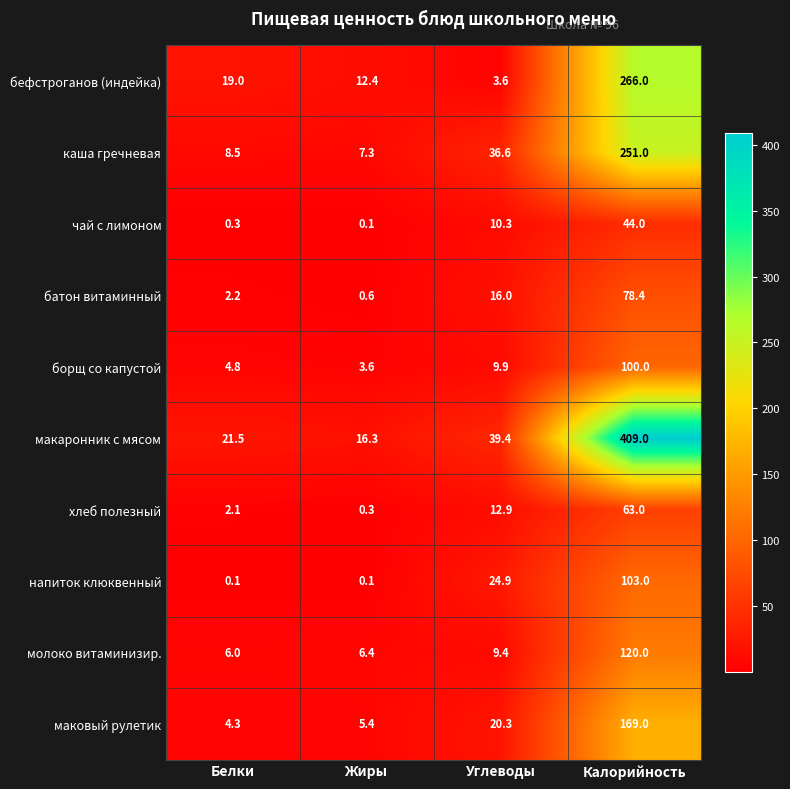

At which category does the chart reach its peak across all series?

Калорийность